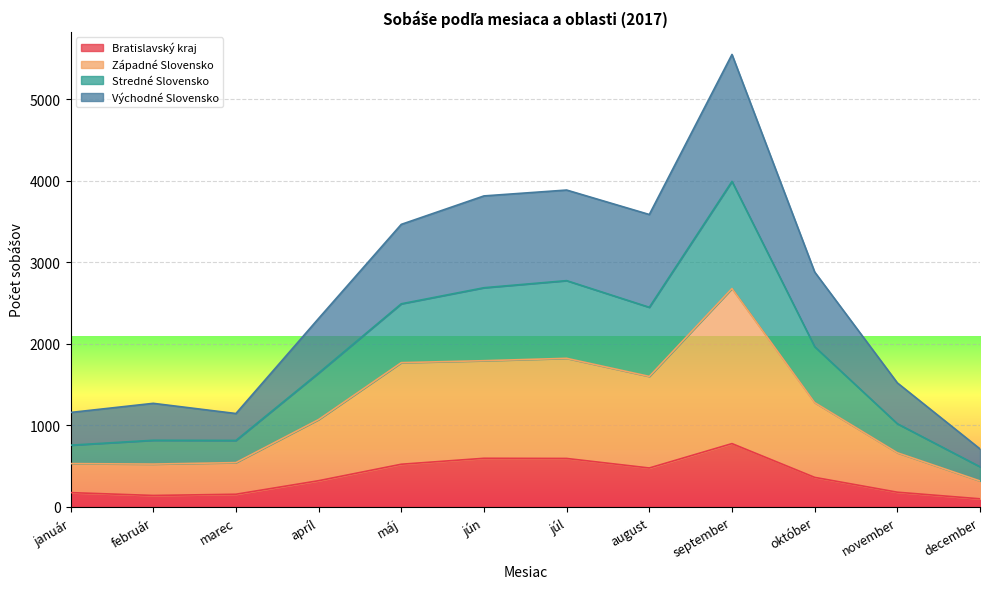

The value of Stredné Slovensko at máj is 2355. True or false?

False